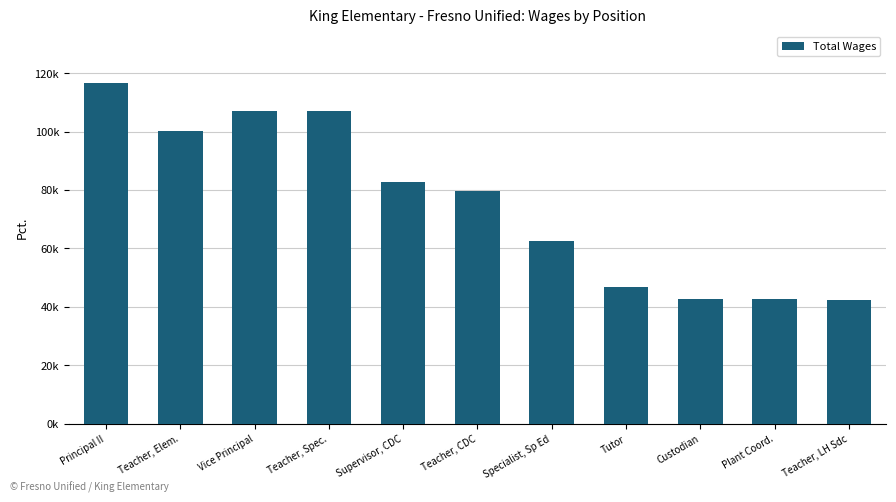

What position from the left is Specialist, Sp Ed?

7